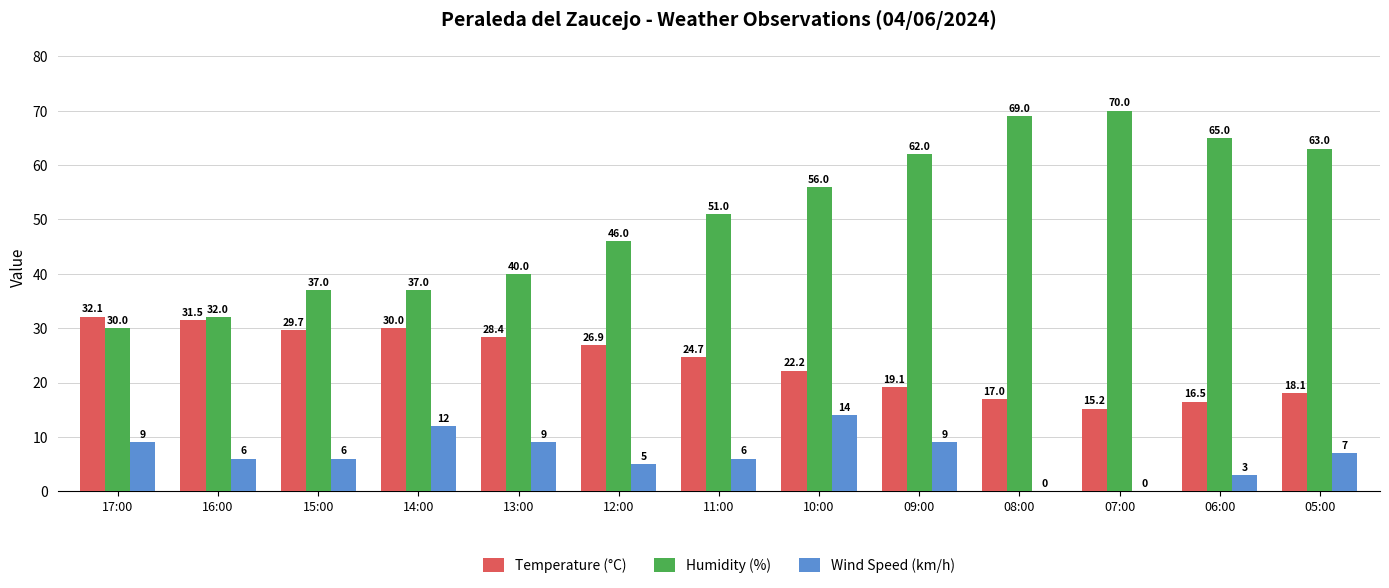

True or false: Humidity (%) has a value of 61.3 at 14:00.

False